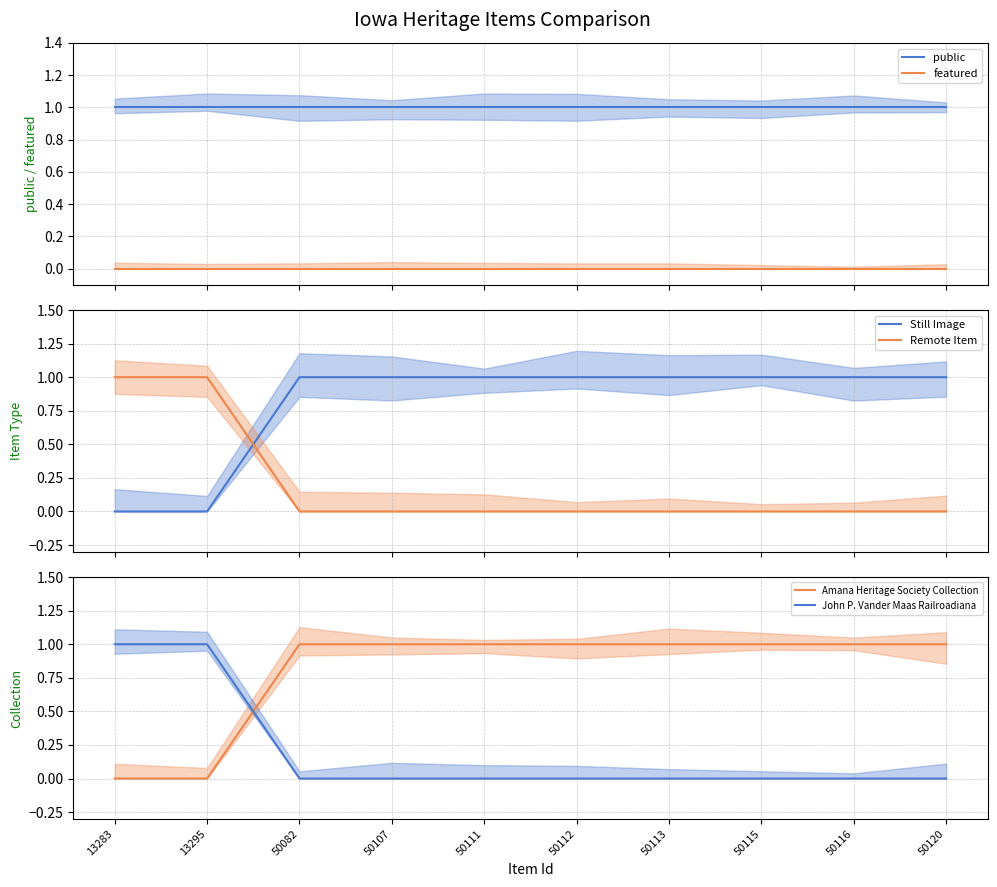

True or false: public and featured intersect in this chart.

False